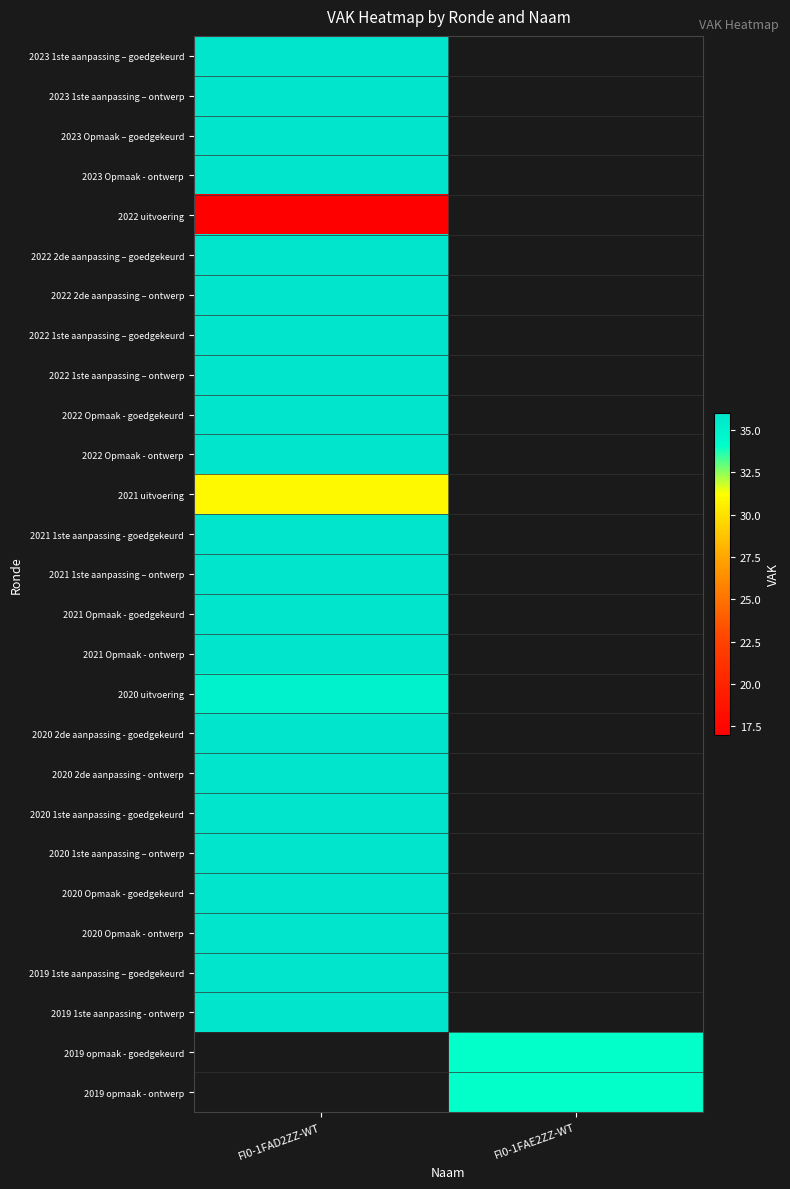

Between FI0-1FAE2ZZ-WT and FI0-1FAD2ZZ-WT, which is larger?

FI0-1FAD2ZZ-WT